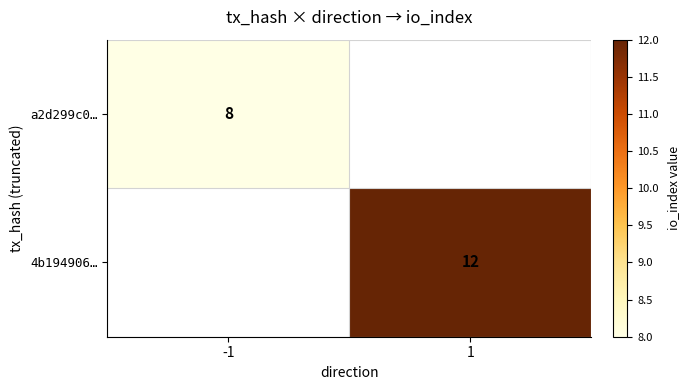

True or false: a2d299c0… has a value of 8 at -1.

True